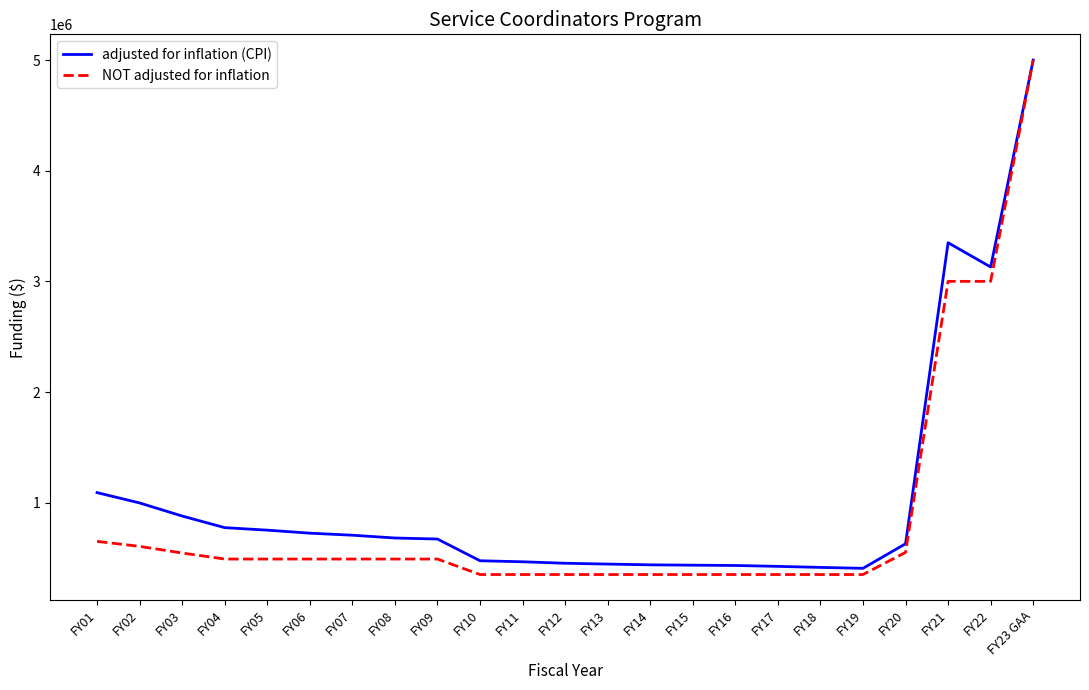

Rank the series at FY06 from lowest to highest value.

NOT adjusted for inflation, adjusted for inflation (CPI)